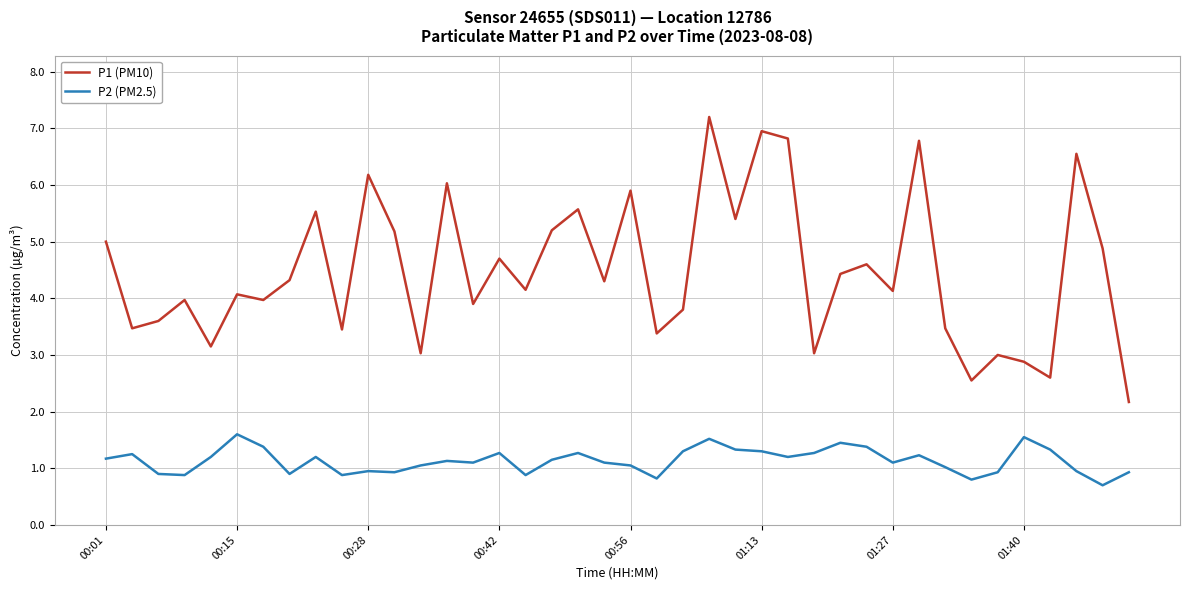

What is the sum of all P2 (PM2.5) values?

45.4